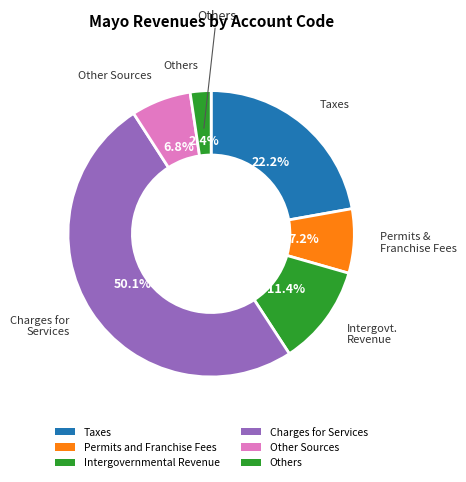

Count the number of slices in the pie.

6